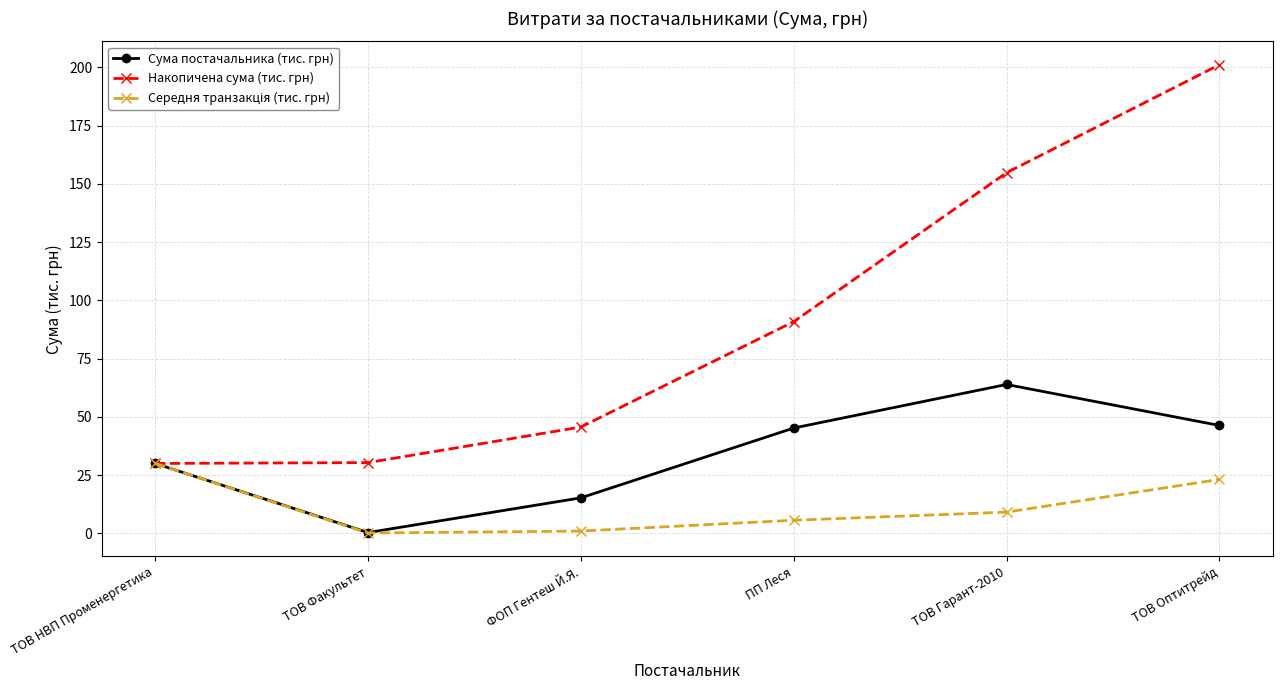

What is the value of the Сума постачальника (тис. грн) point at the 4th from the left?

45.2